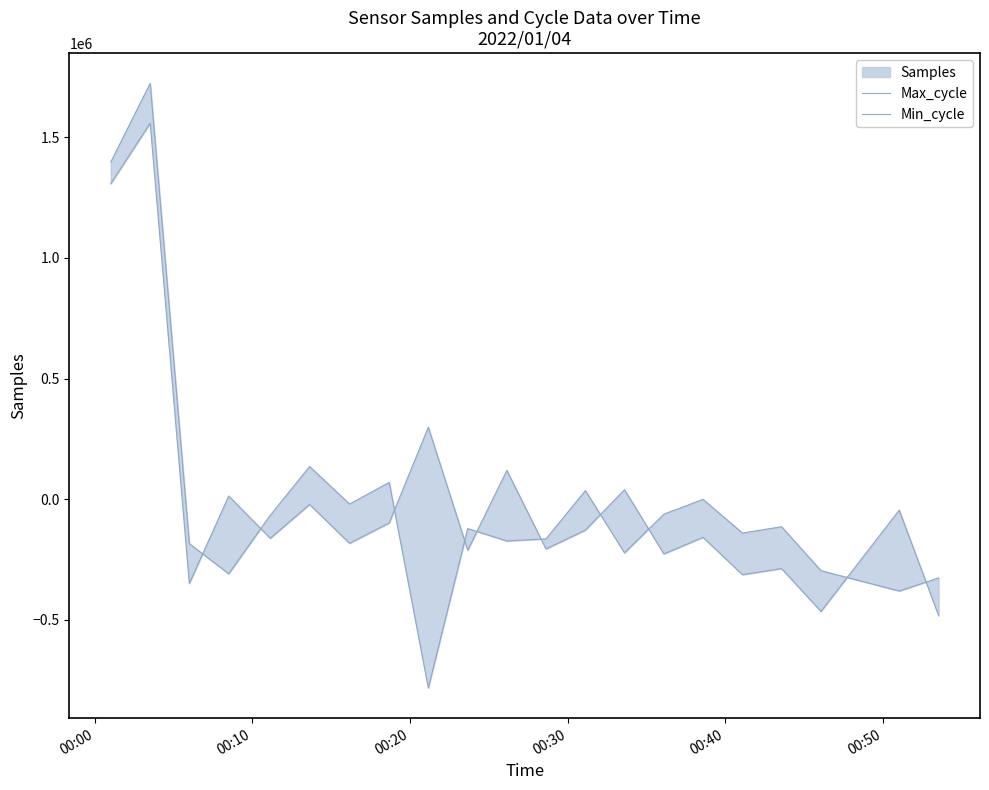

In Max_cycle, how many points are lower than both neighbors (excluding endpoints)?

8